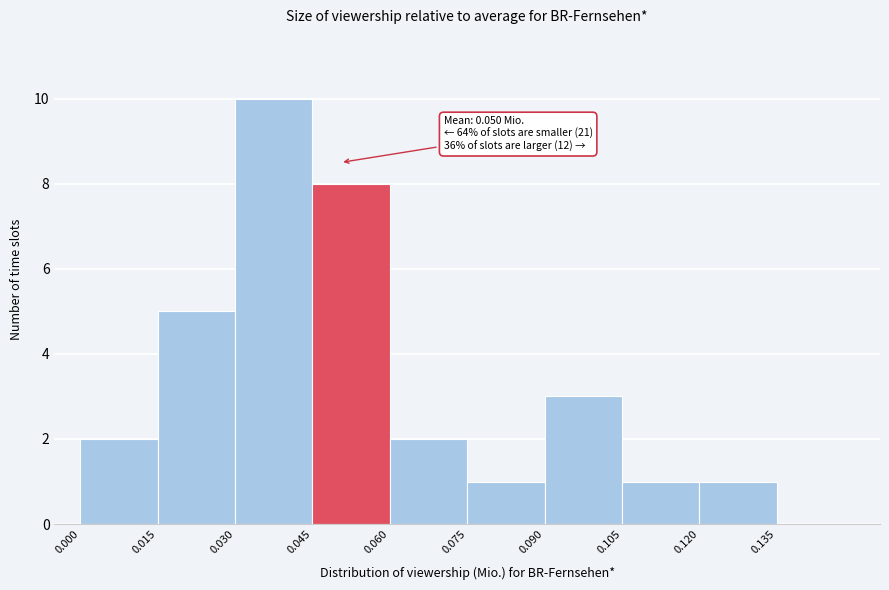

Which range on the x-axis has the tallest bar?

0.030 to 0.045